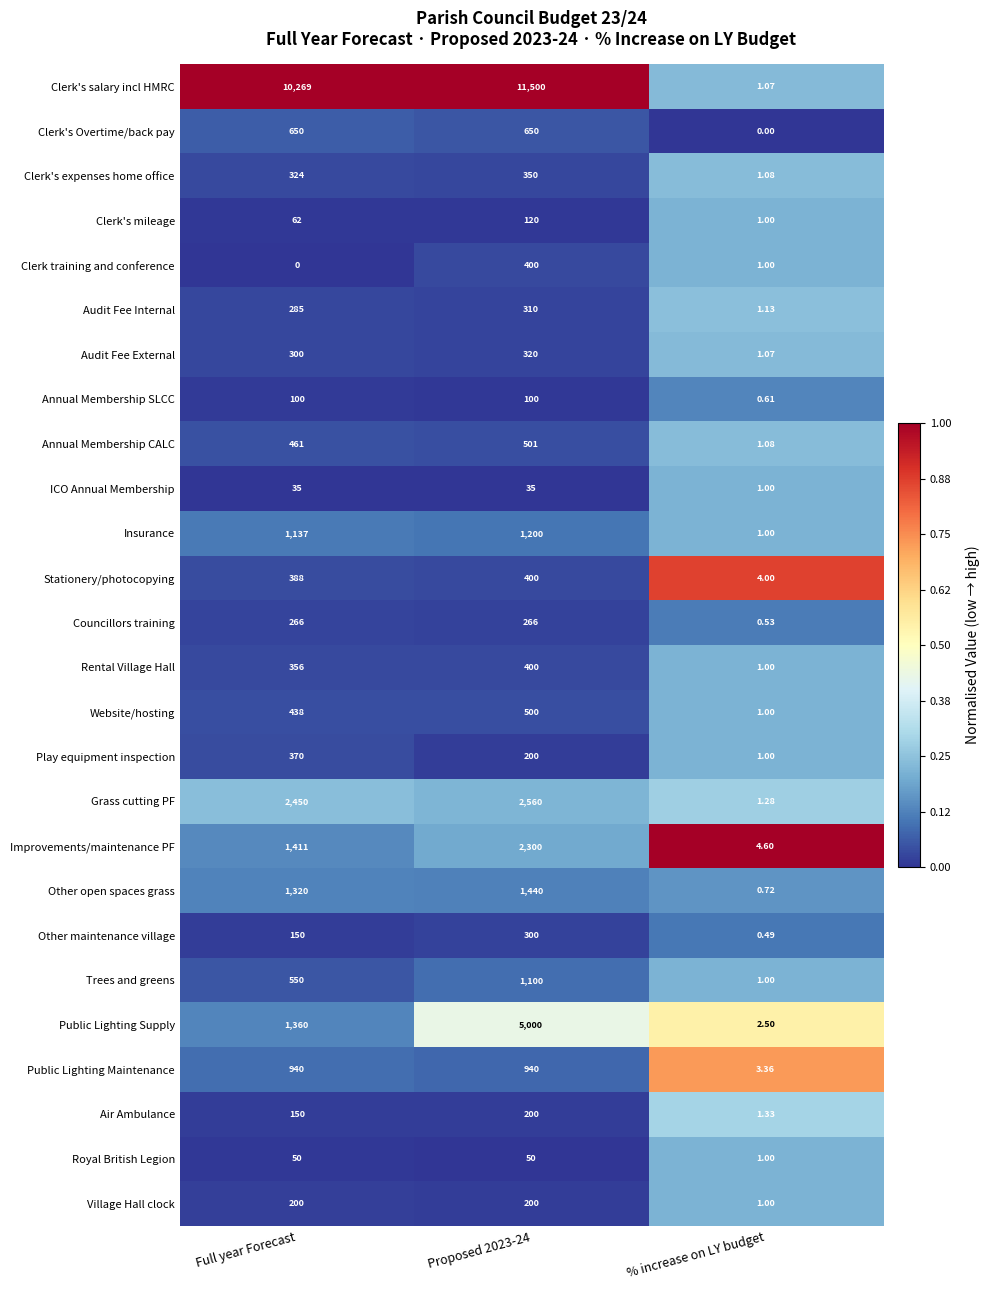

Count the number of data series in this chart.

26